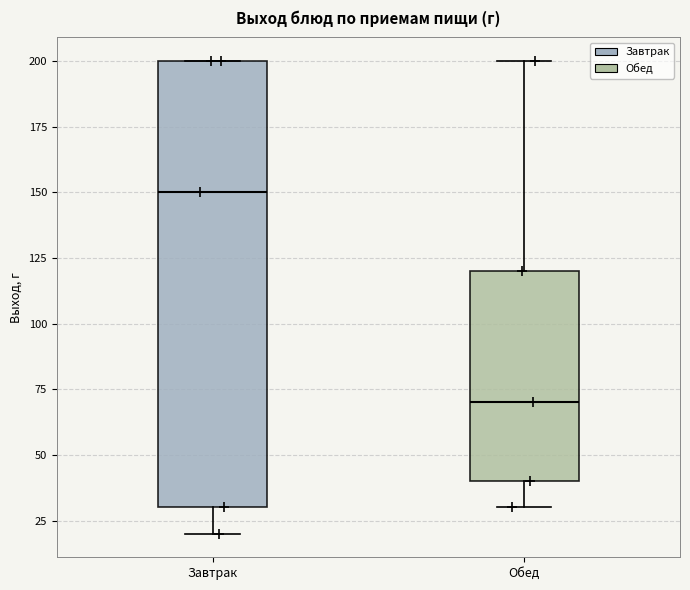

Which box is the tallest, from its lower edge to its upper edge?

Завтрак